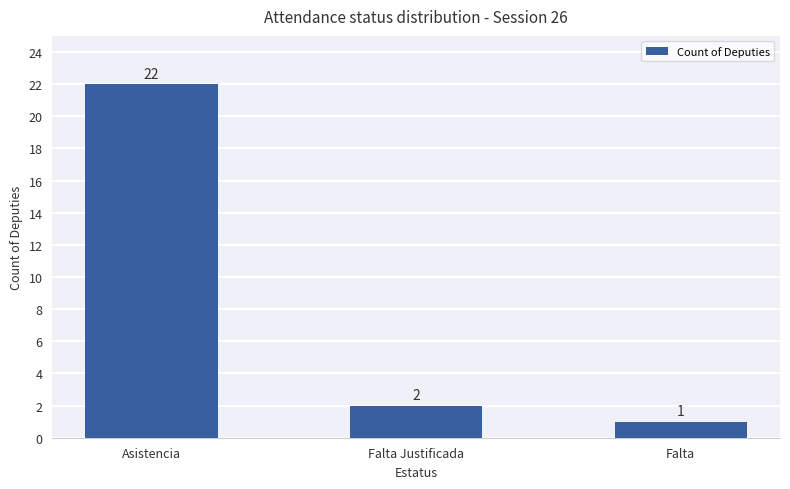

List the labels in order of value, largest first.

Asistencia, Falta Justificada, Falta